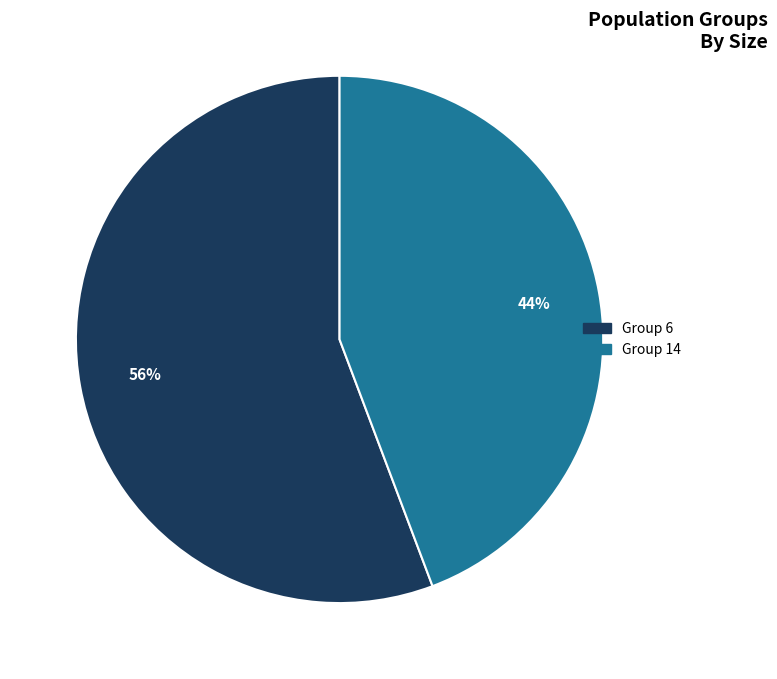

To the nearest percent, what is the average slice percentage?

50%